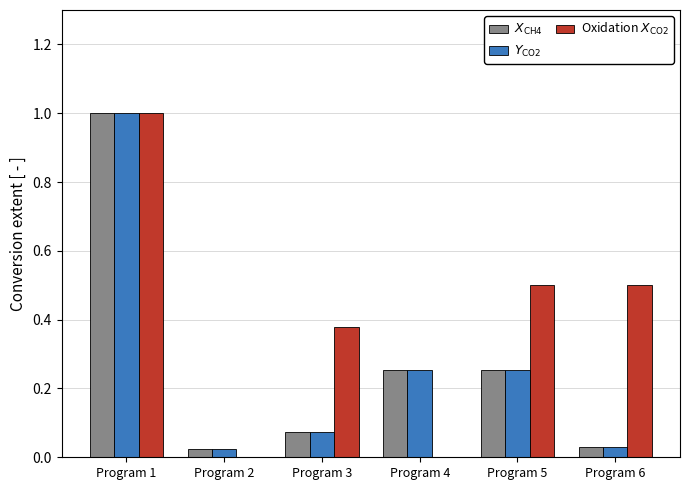

Which series has the largest range (max minus min)?

Oxidation $X_{\mathrm{CO2}}$